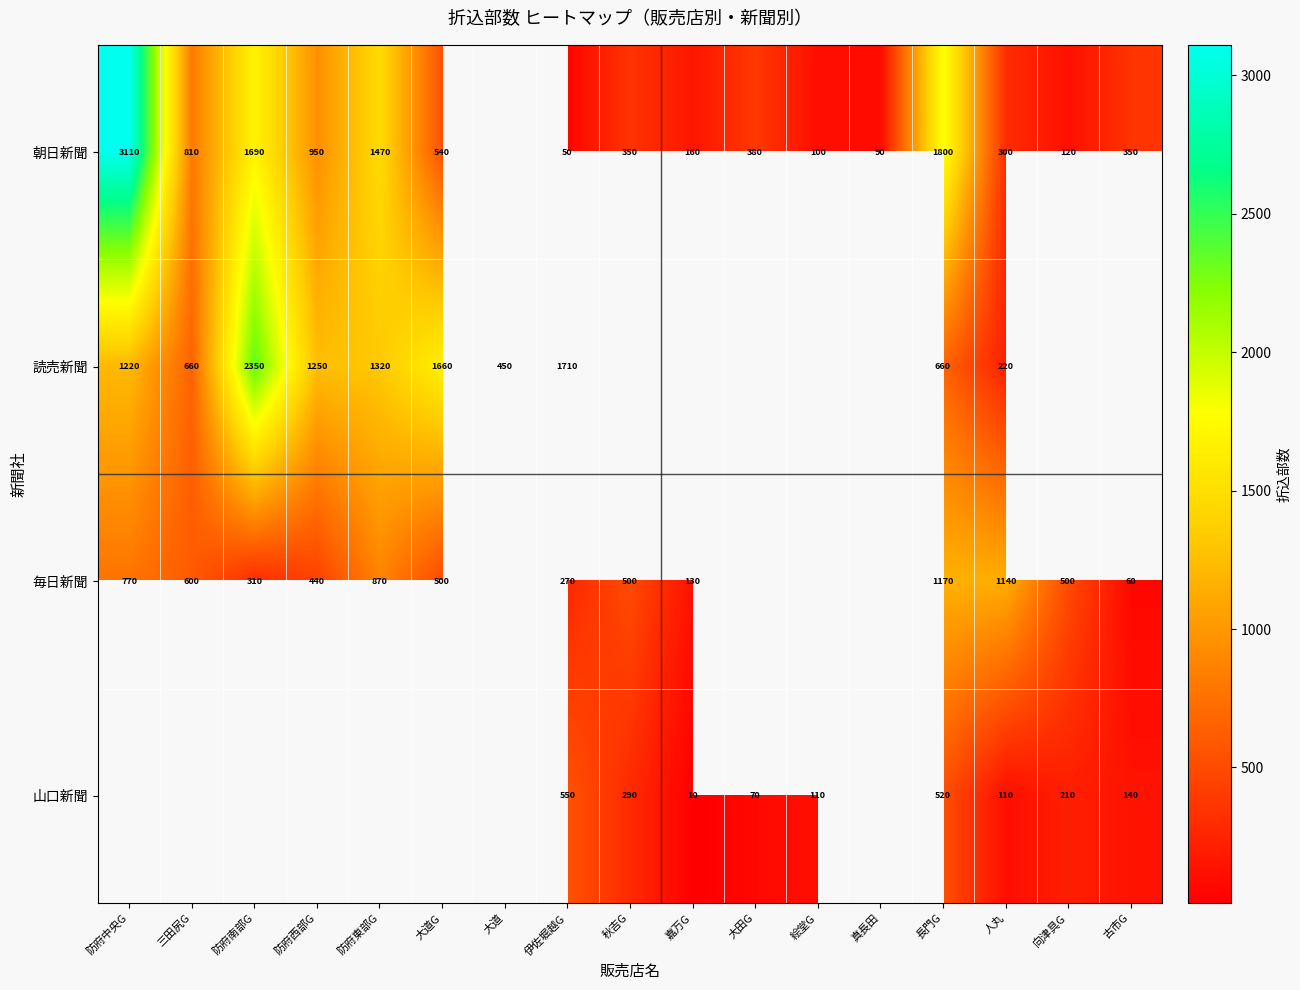

Count the number of categories in the chart.

17